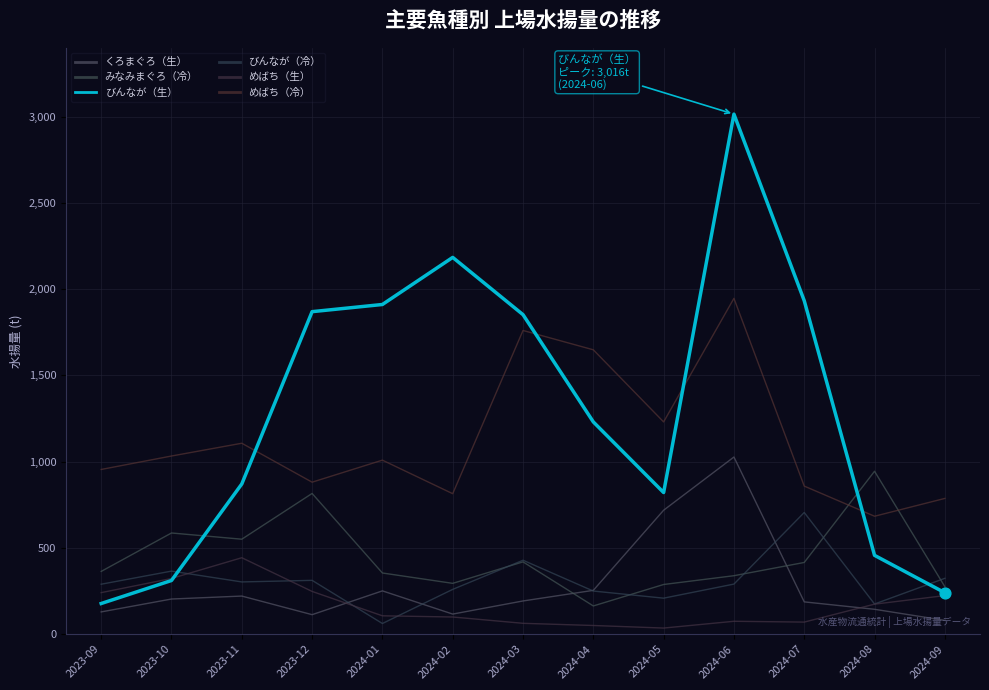

Which series has the largest total across all categories?

びんなが（生）